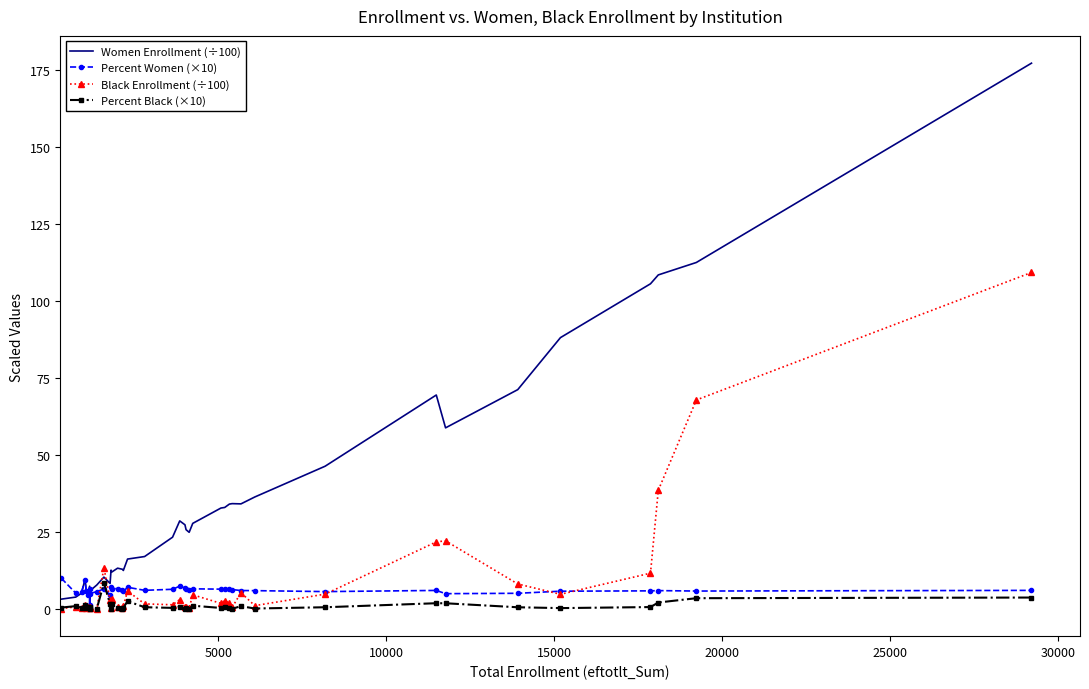

Which series has the largest range (max minus min)?

Women Enrollment (÷100)